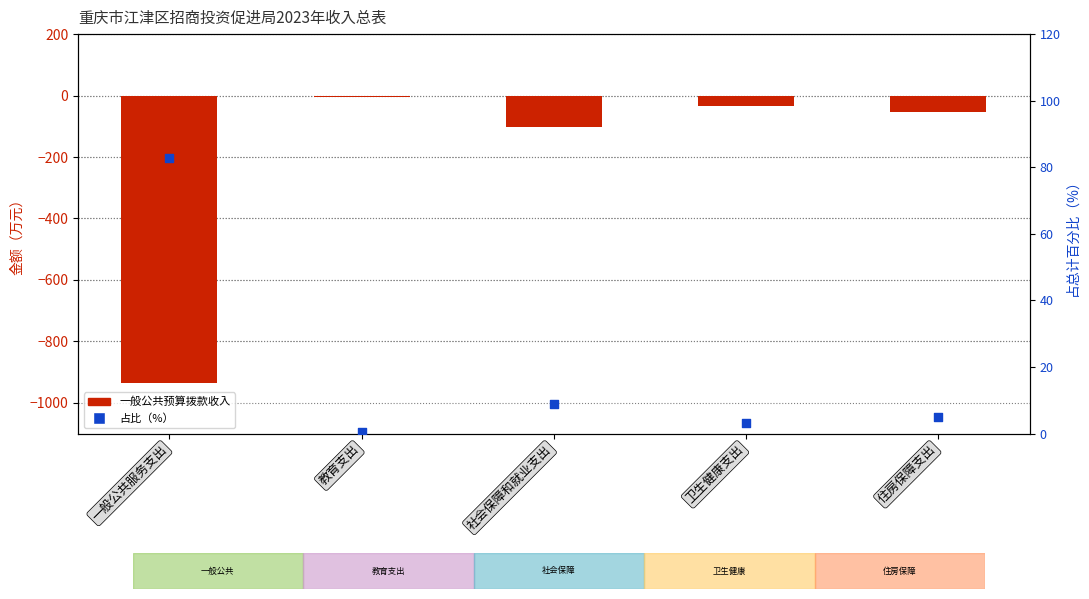

Is the value of 一般公共预算拨款收入 at 社会保障和就业支出 greater than the value of 合计 (%) at 住房保障支出?

No